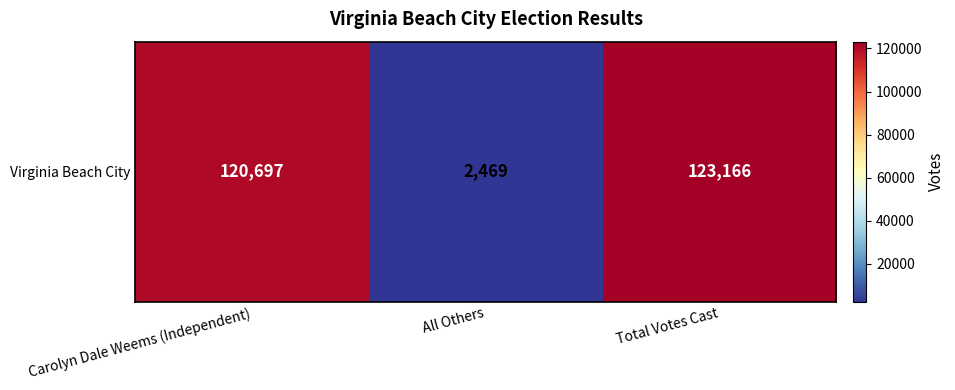

What is the change in value from Carolyn Dale Weems (Independent) to Total Votes Cast?

+2469